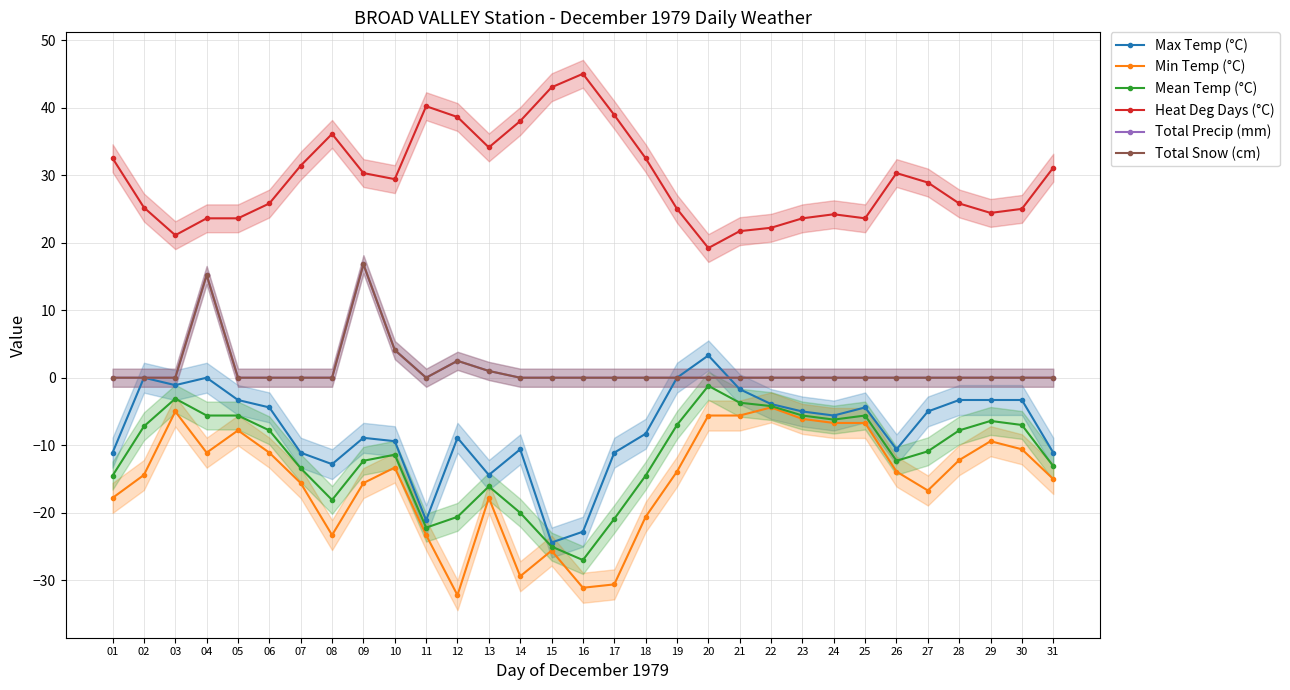

How many categories are shown in the chart?

31